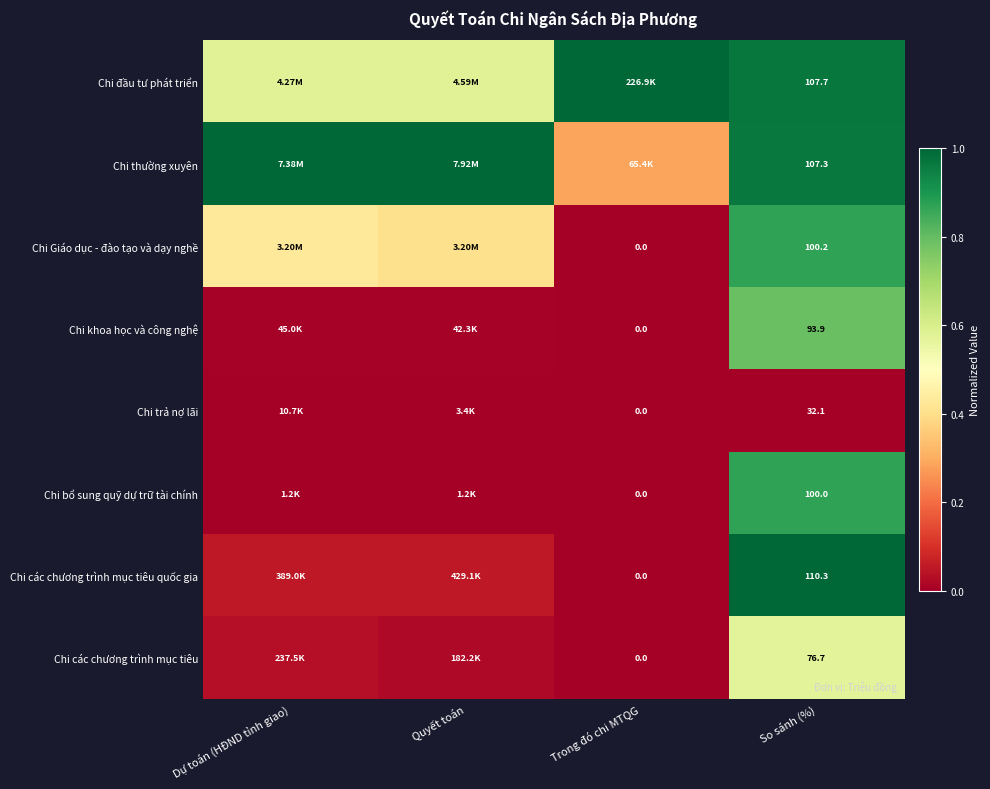

What is the difference between the Chi đầu tư phát triển values at So sánh (%) and Dự toán (HĐND tỉnh giao)?

0.4